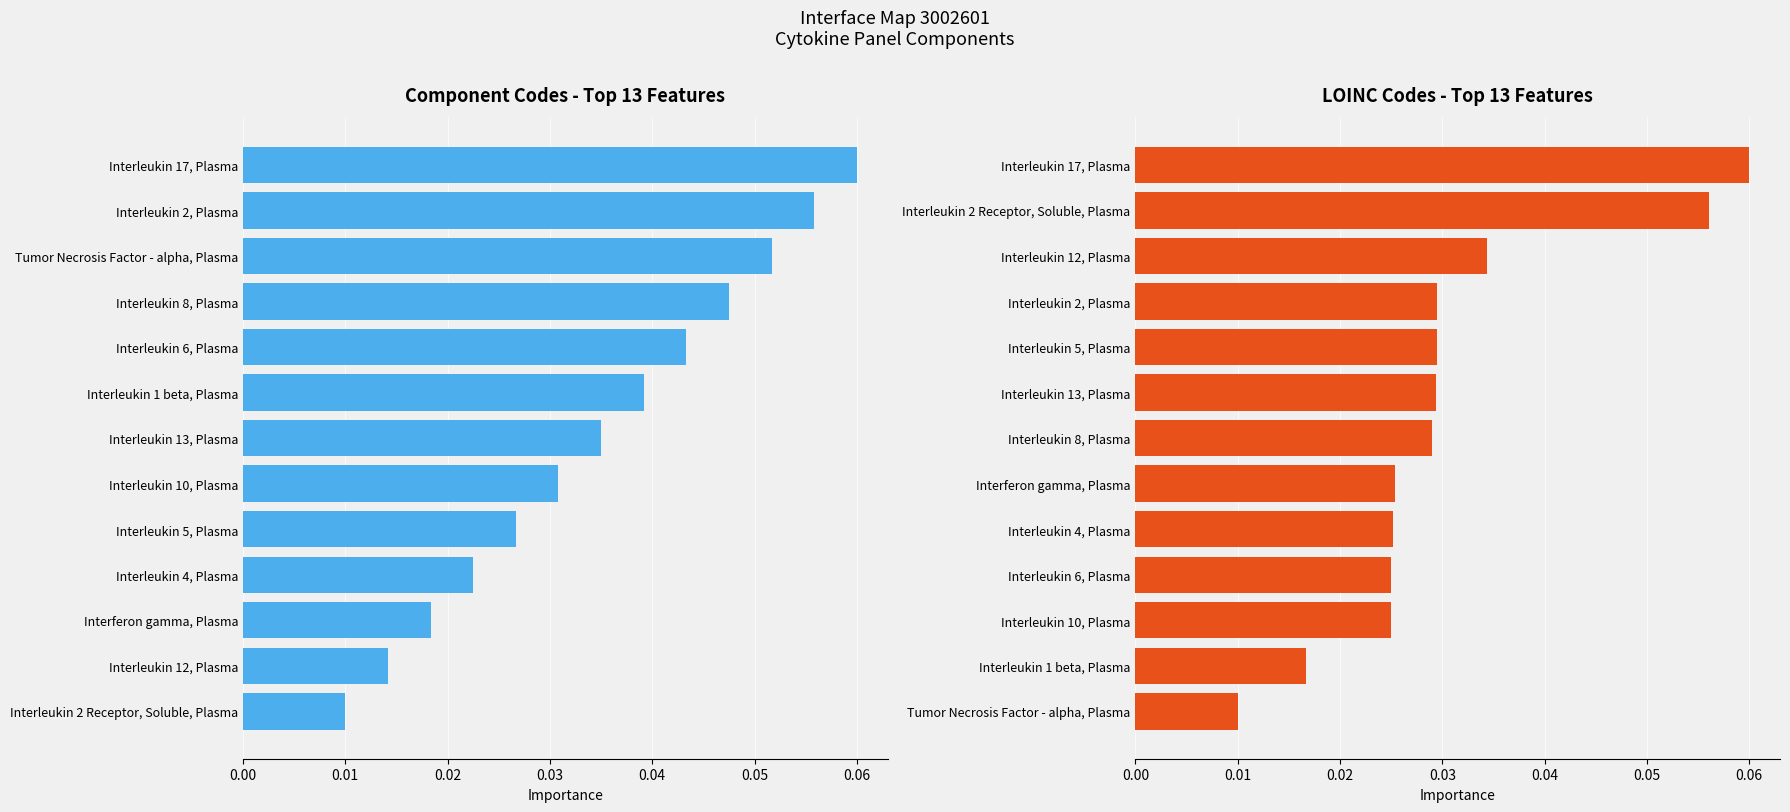

The LOINC Code (normalized) series shows 0.1 at Interleukin 17, Plasma. True or false?

False